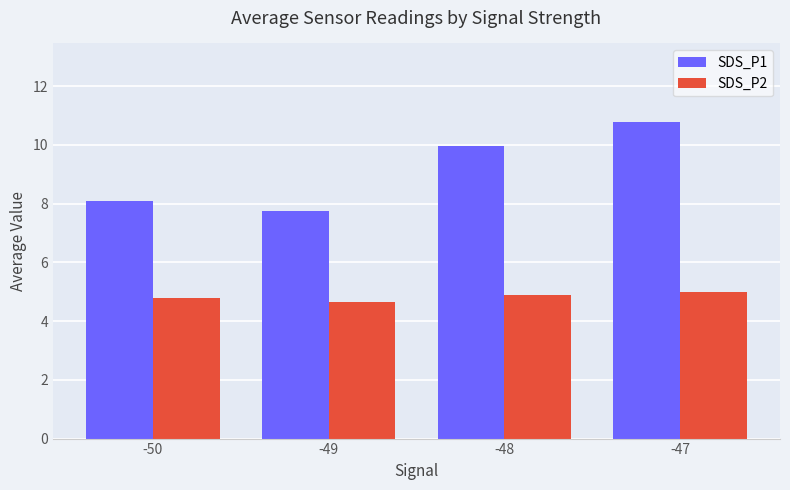

Is it true that SDS_P2 equals 4.8 at -50?

True